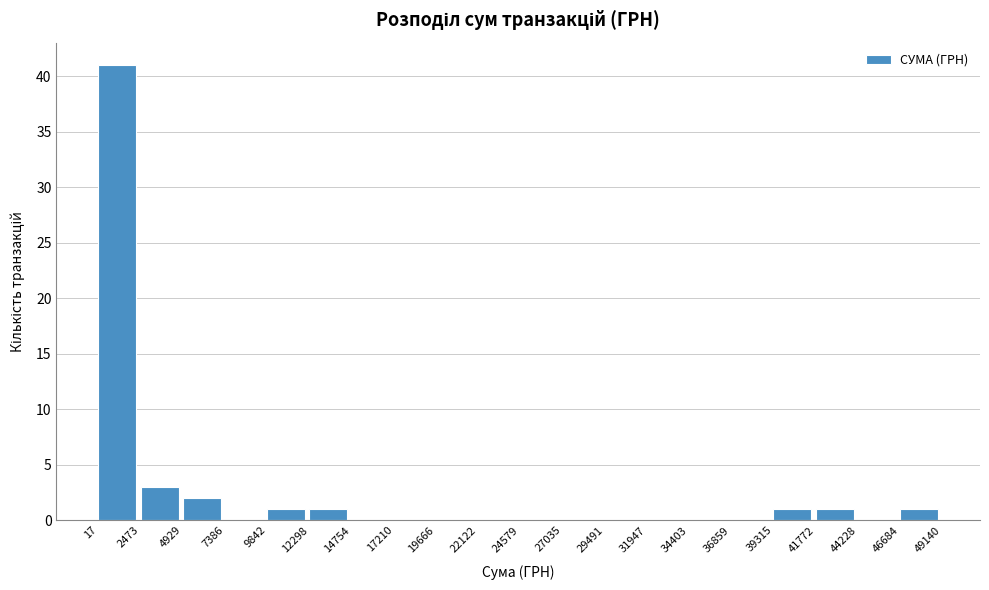

Reading left to right, transcribe this chart: for each bar, give the range it covers on the x-axis and its height. The values are not printed on the chart, so give them approximately, as read against the axis.

17 to 2473: 41
2473 to 4929: 3
4929 to 7386: 2
7386 to 9842: 0
9842 to 12298: 1
12298 to 14754: 1
14754 to 17210: 0
17210 to 19666: 0
19666 to 22122: 0
22122 to 24579: 0
24579 to 27035: 0
27035 to 29491: 0
29491 to 31947: 0
31947 to 34403: 0
34403 to 36859: 0
36859 to 39315: 0
39315 to 41772: 1
41772 to 44228: 1
44228 to 46684: 0
46684 to 49140: 1